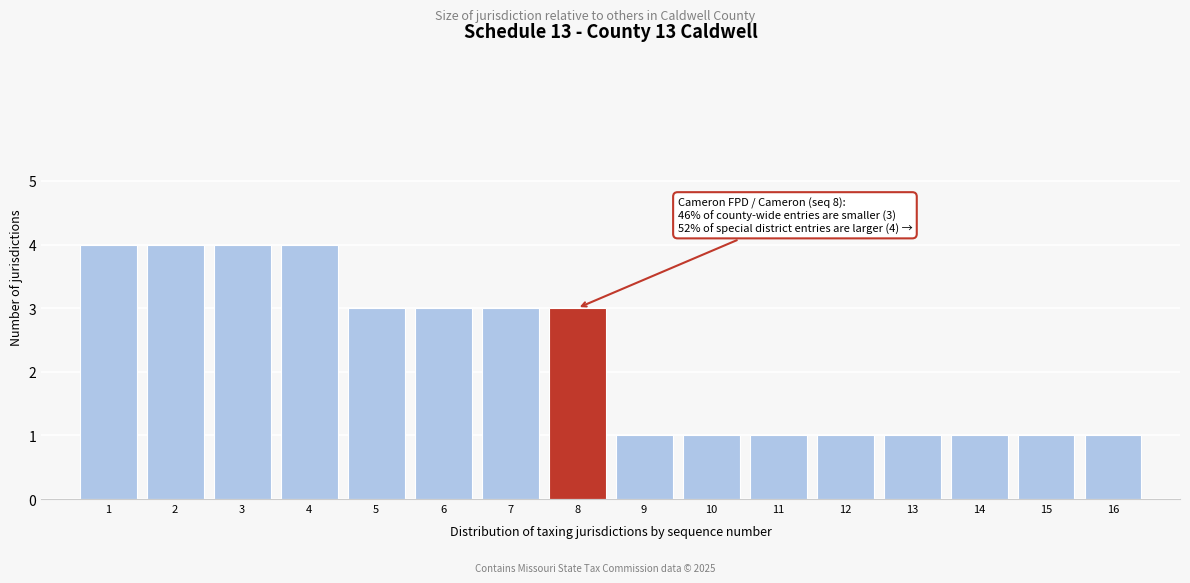

Reading right to left, list all the values displayed in this chart.

16=1	15=1	14=1	13=1	12=1	11=1	10=1	9=1	8=3	7=3	6=3	5=3	4=4	3=4	2=4	1=4